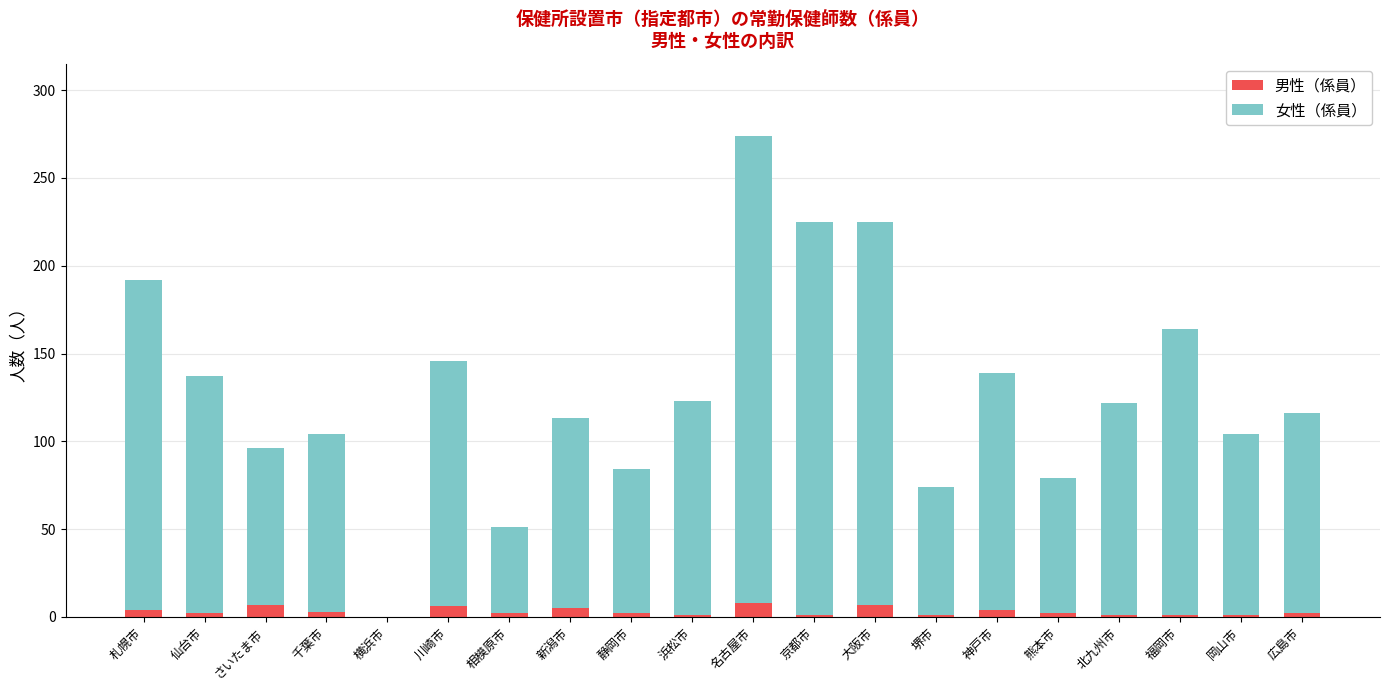

At which category is the sum across all series the highest?

名古屋市